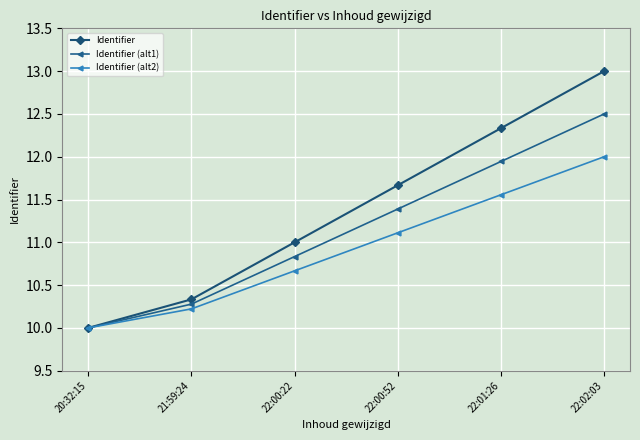

What is the difference between the highest and lowest values at 22:01:26?

0.8